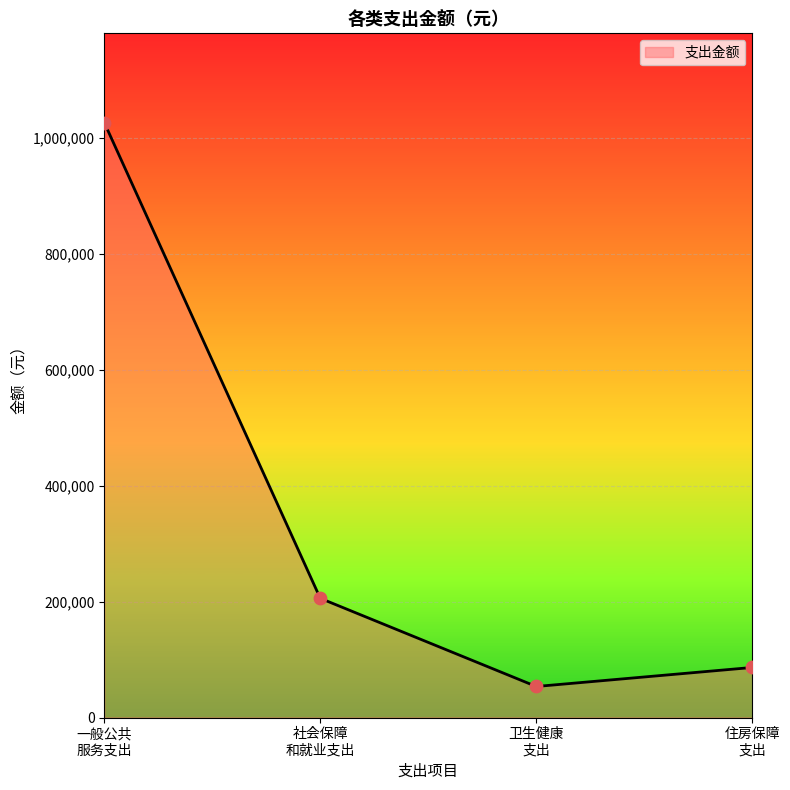

What is the maximum value shown in the chart?

1027010.2